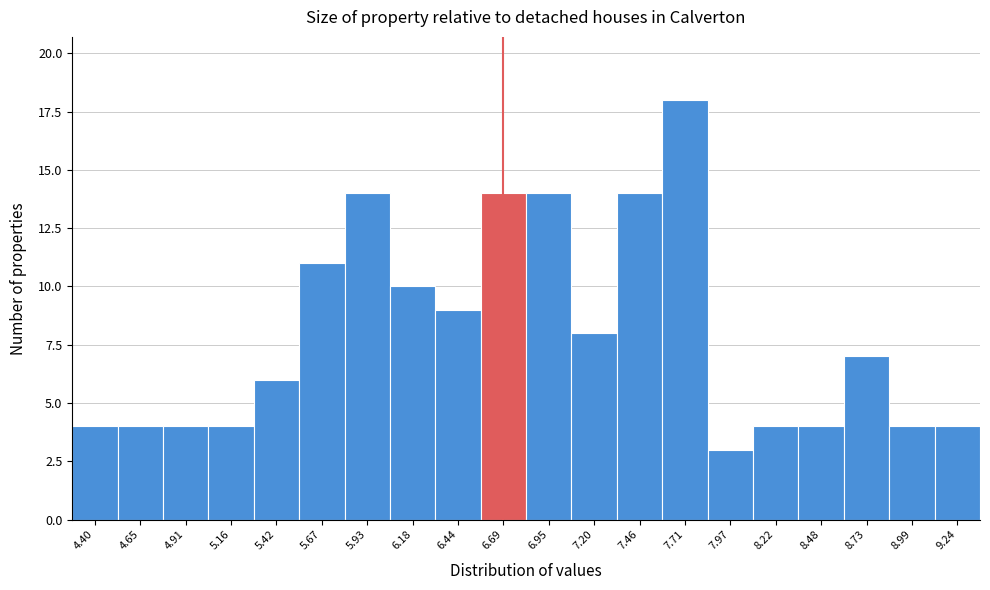

Reading left to right, list every bar in this chart as the range it spans on the x-axis followed by its height. Neither the bar edges nor the heights are printed on the chart, so give them approximately, as read against the axes.

4.270 to 4.525: 4
4.525 to 4.780: 4
4.780 to 5.035: 4
5.035 to 5.290: 4
5.290 to 5.545: 6
5.545 to 5.800: 11
5.800 to 6.055: 14
6.055 to 6.310: 10
6.310 to 6.565: 9
6.565 to 6.820: 14
6.820 to 7.075: 14
7.075 to 7.330: 8
7.330 to 7.585: 14
7.585 to 7.840: 18
7.840 to 8.095: 3
8.095 to 8.350: 4
8.350 to 8.605: 4
8.605 to 8.860: 7
8.860 to 9.115: 4
9.115 to 9.370: 4